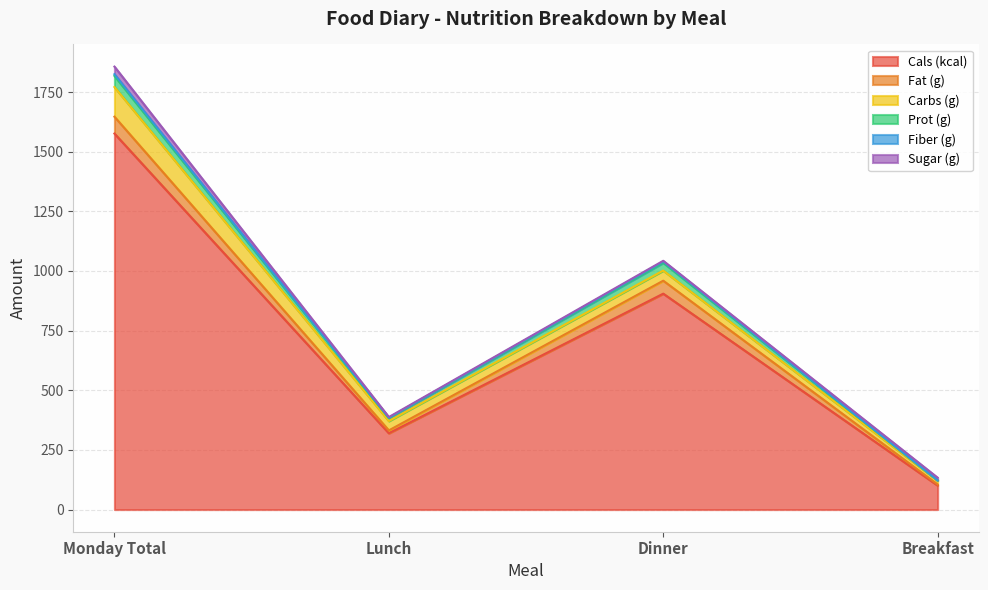

At which label does Cals (kcal) reach its peak?

Monday Total